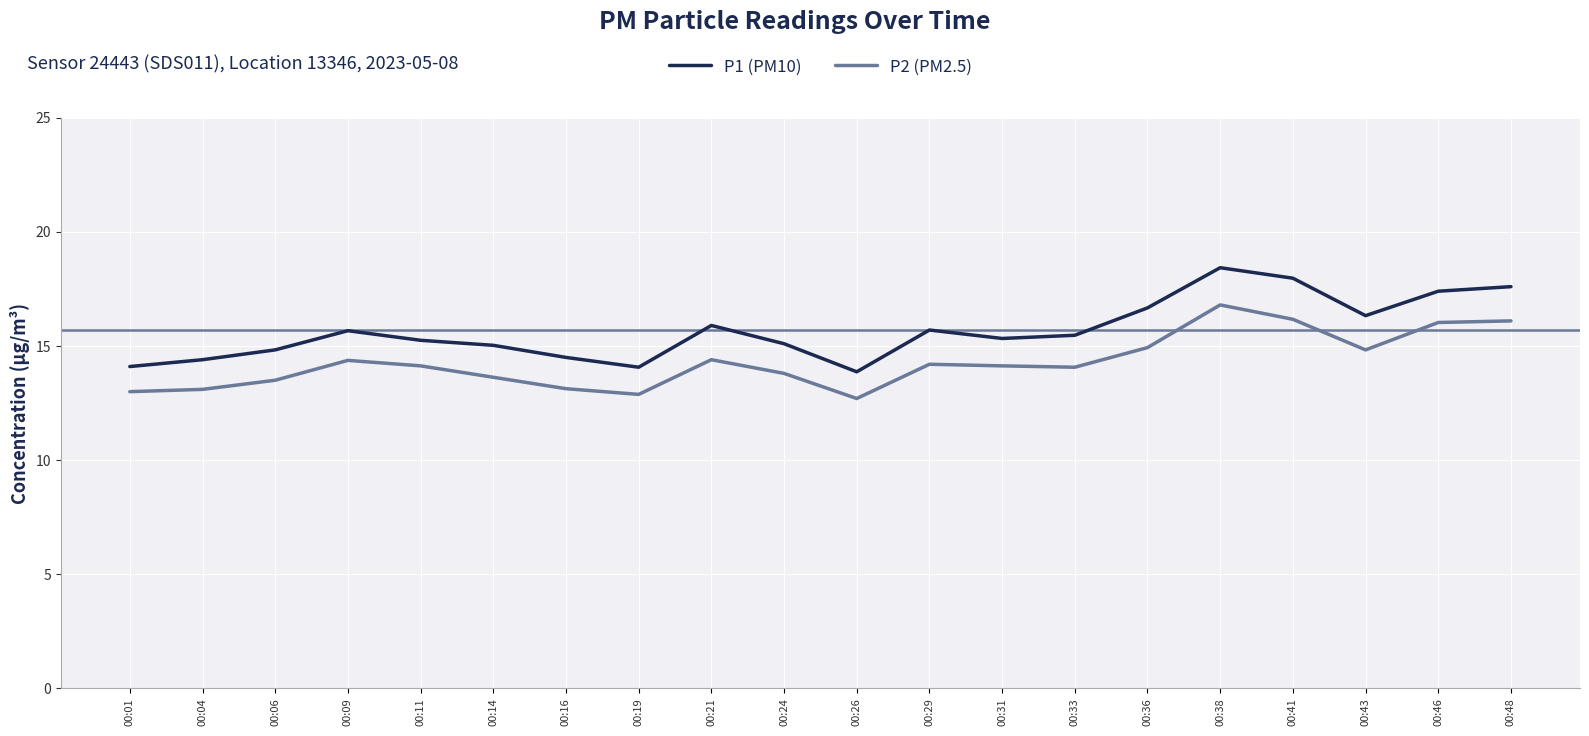

Is it true that P2 (PM2.5) equals 13.8 at 00:24?

True